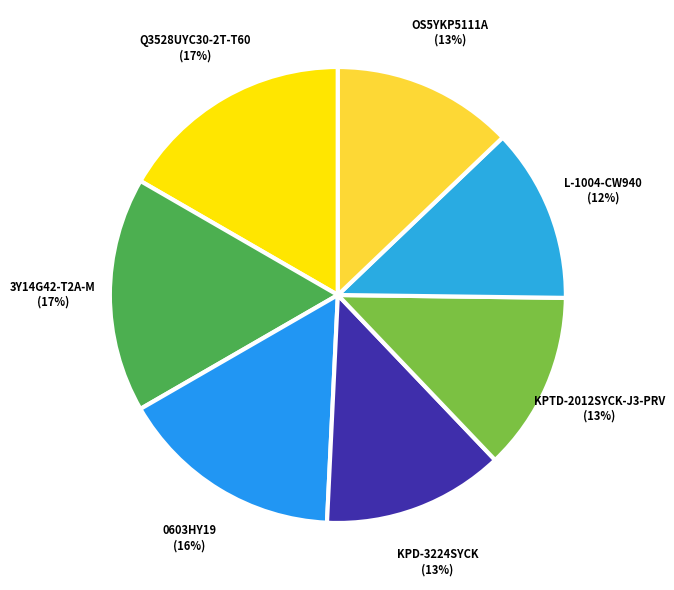

How many slices are in this pie chart?

7